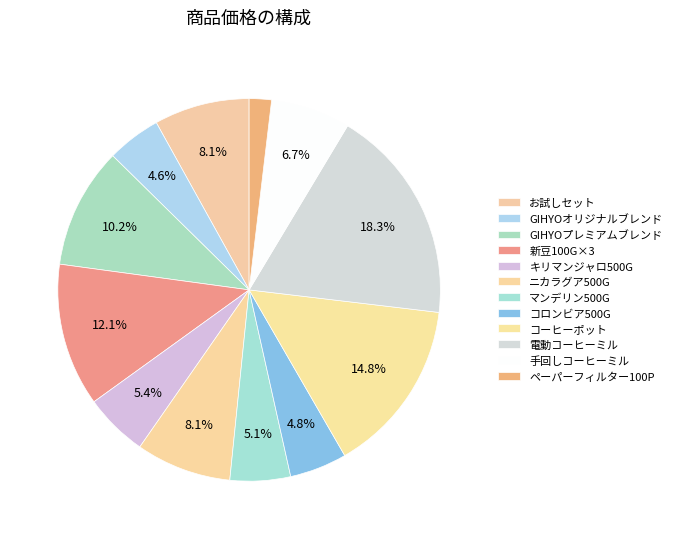

Count the number of slices in the pie.

12